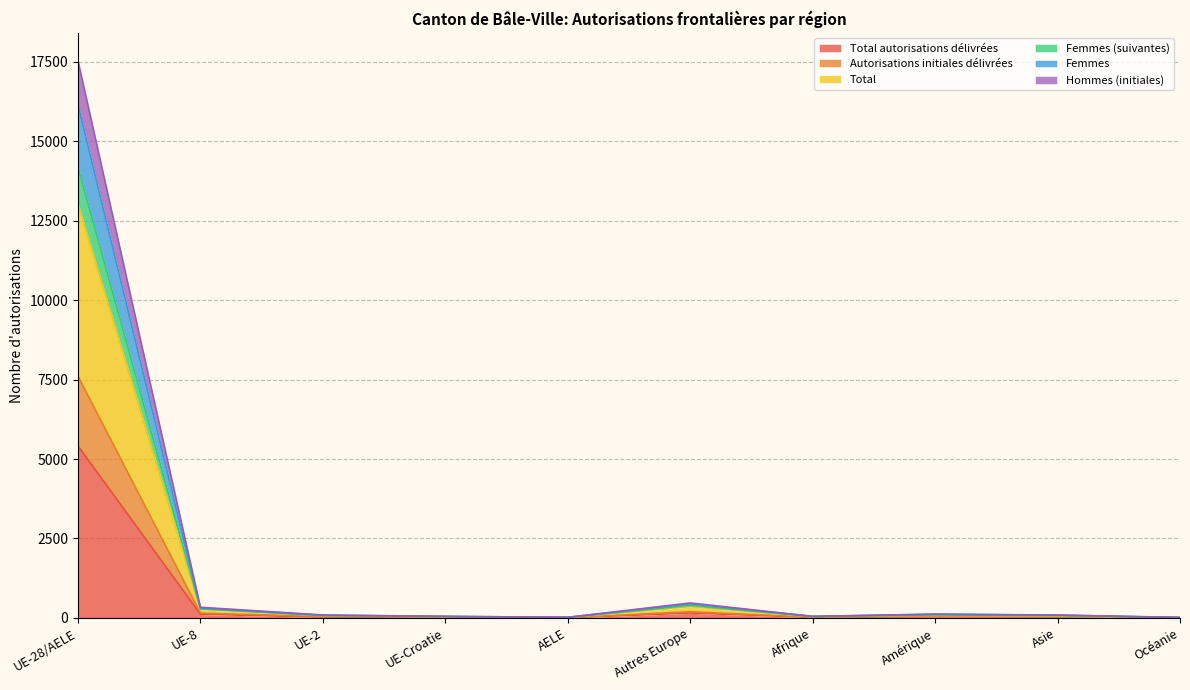

At which label does Femmes (suivantes) reach its minimum?

Océanie